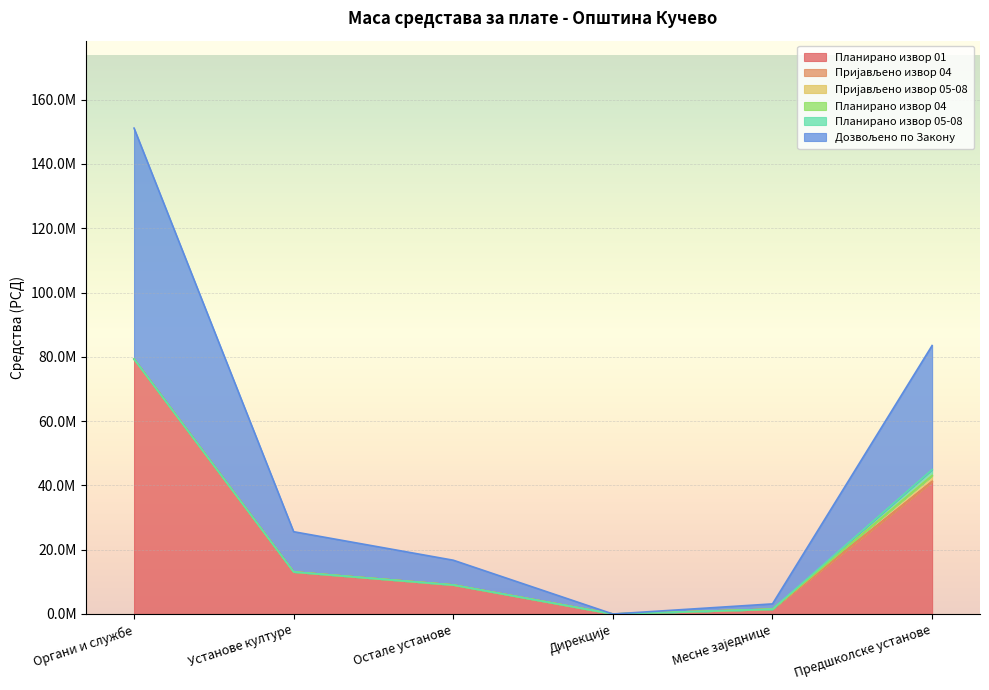

Reading left to right, transcribe all the data shown in this chart.

Планирано извор 01: 79300000	13085000	9030000	0	1499000	41195000
Пријављено извор 04: 0	12	0	0	0	0
Пријављено извор 05-08: 0	0	0	0	0	1860000
Планирано извор 04: 0	0	0	0	0	0
Планирано извор 05-08: 0	0	0	0	0	1860000
Дозвољено по Закону: 71836307	12509151	7700318	0	1642955	38589117